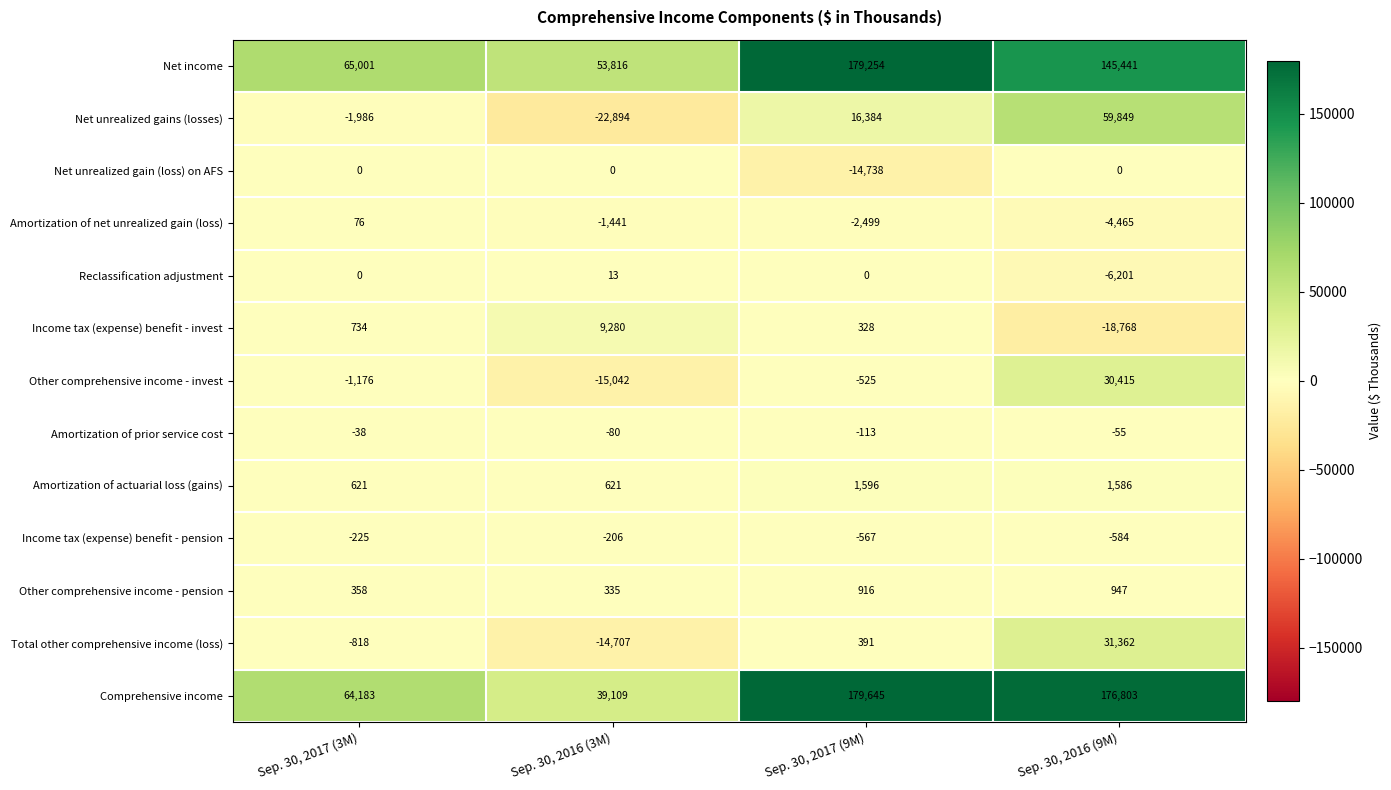

What is the total value across all series at Sep. 30, 2016 (9M)?

416330